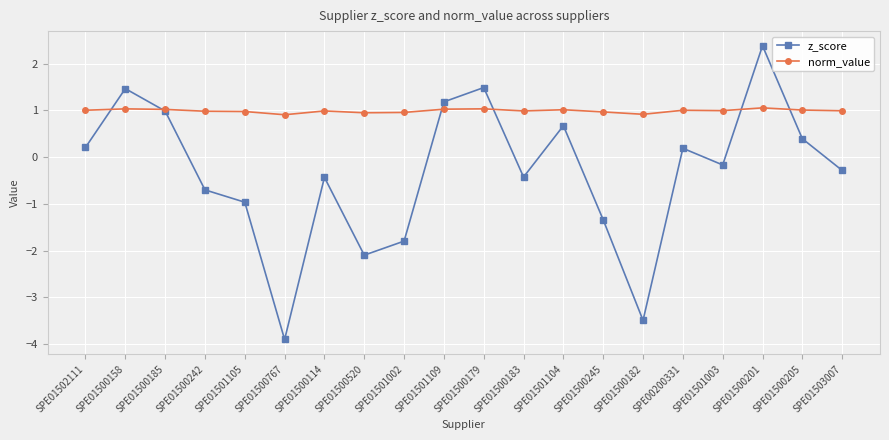

What is the difference between the highest and lowest values at SPE01500205?

0.6